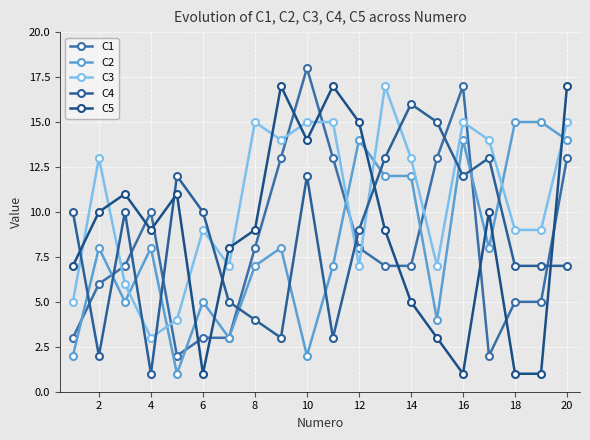

At which category is the sum across all series the highest?

20